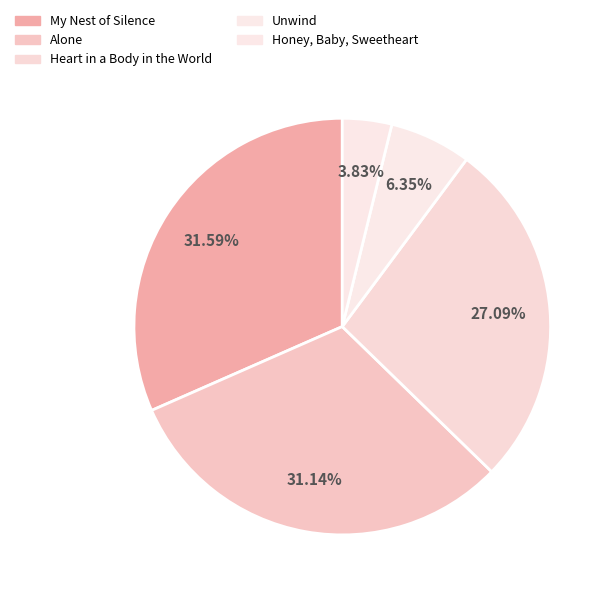

To the nearest percent, what is the combined percentage of Alone and Honey, Baby, Sweetheart?

35%